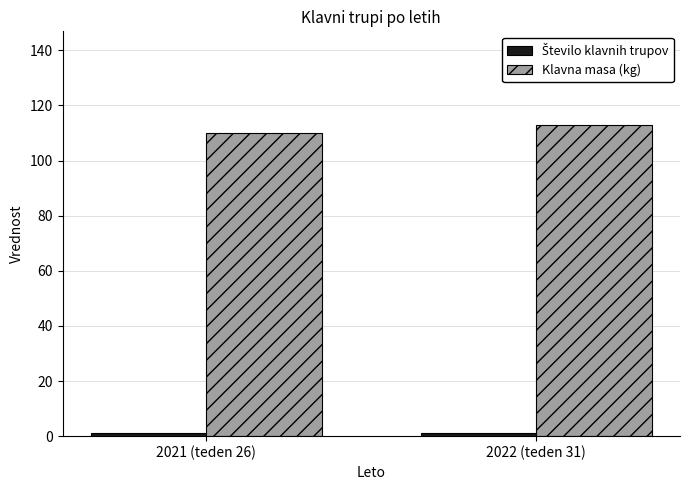

How many categories are shown in the chart?

2